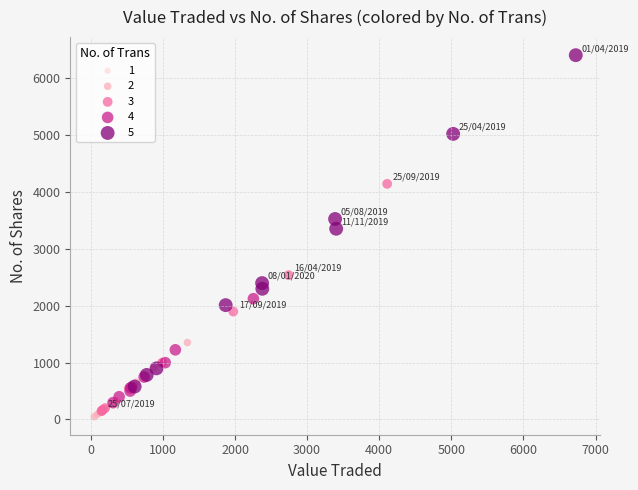

Which series contains the highest Y value?

5